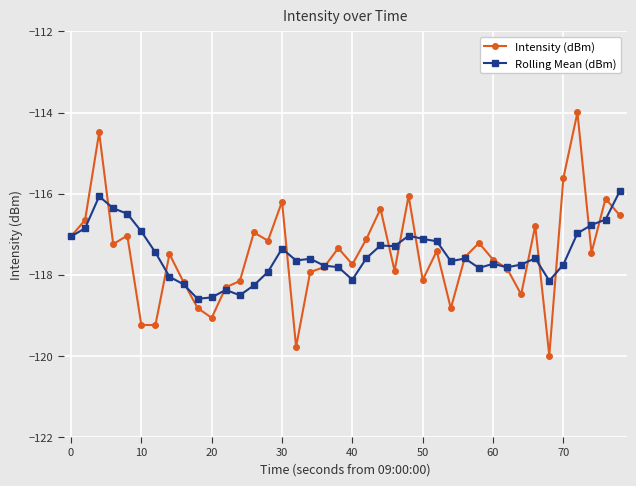

What is the minimum value shown in the chart?

-120.0